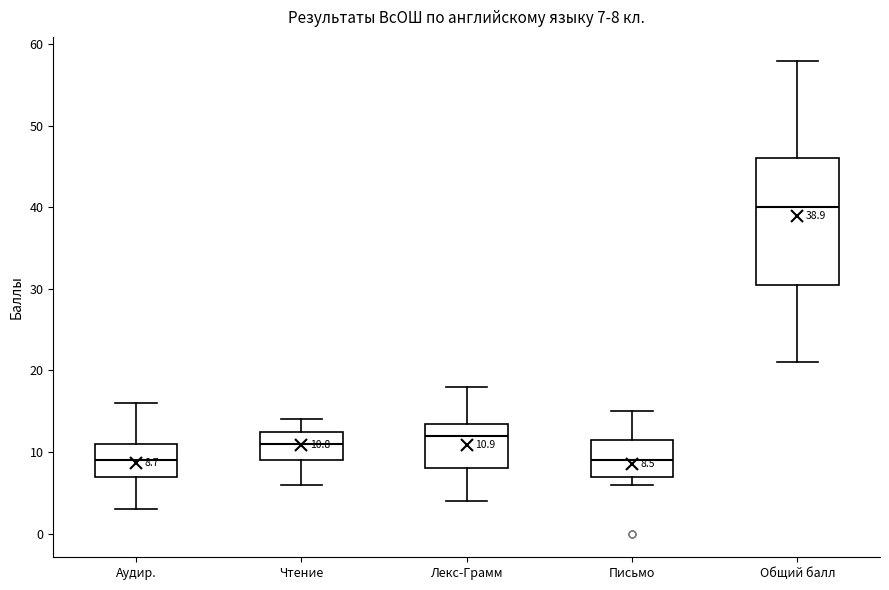

Comparing the boxes themselves (not the whiskers), which one is the tallest?

Общий балл